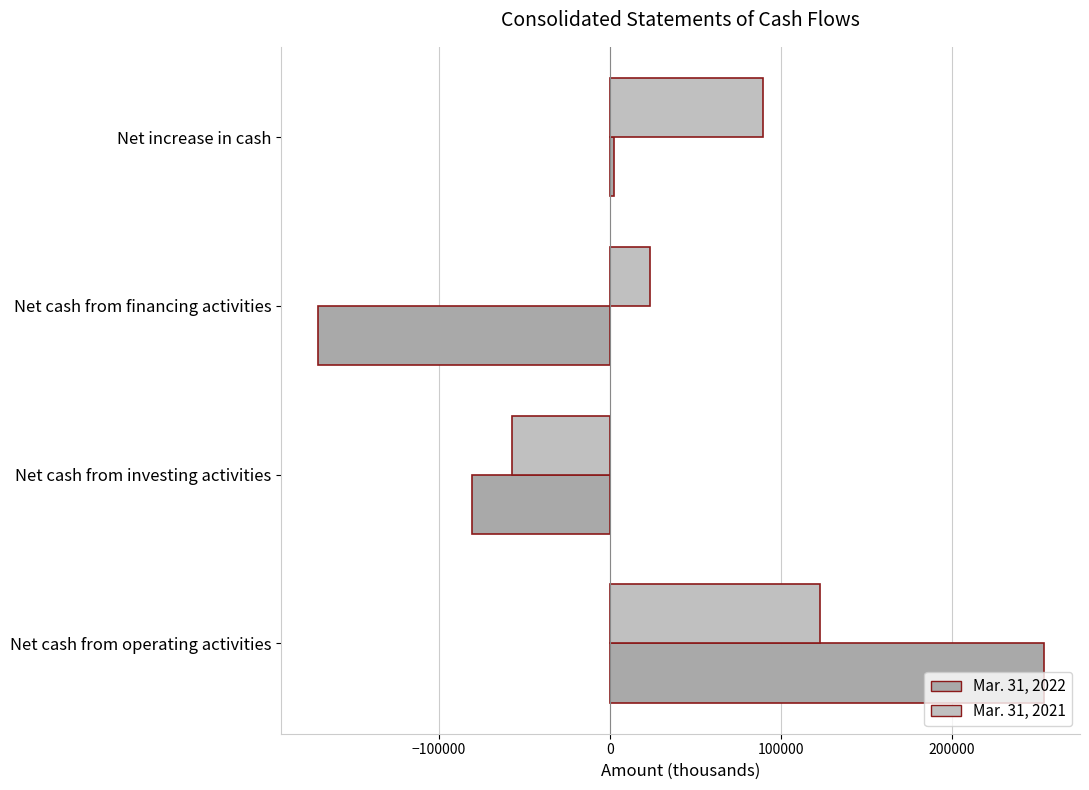

What is the minimum value for Mar. 31, 2021?

-57176